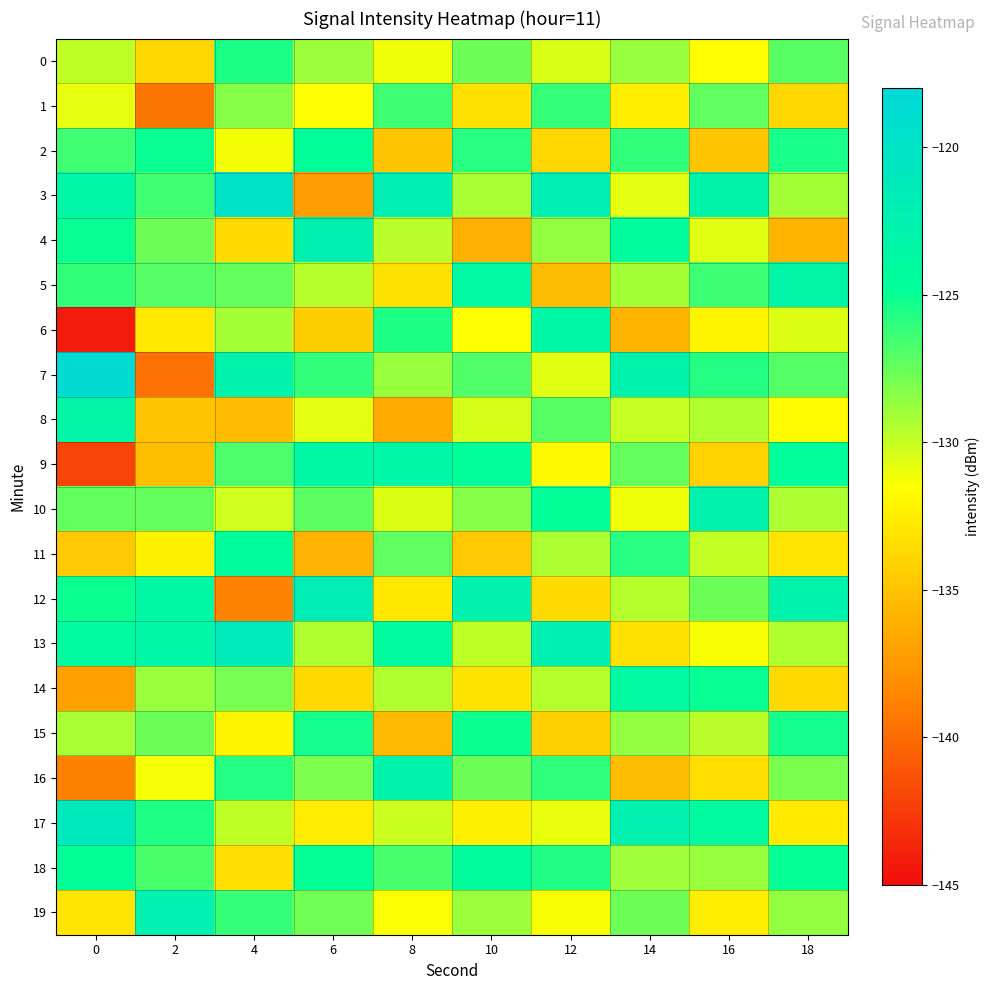

List the series in order of their peak value, highest first.

7, 3, 17, 13, 12, 19, 4, 10, 16, 9, 5, 8, 6, 14, 18, 11, 2, 15, 0, 1